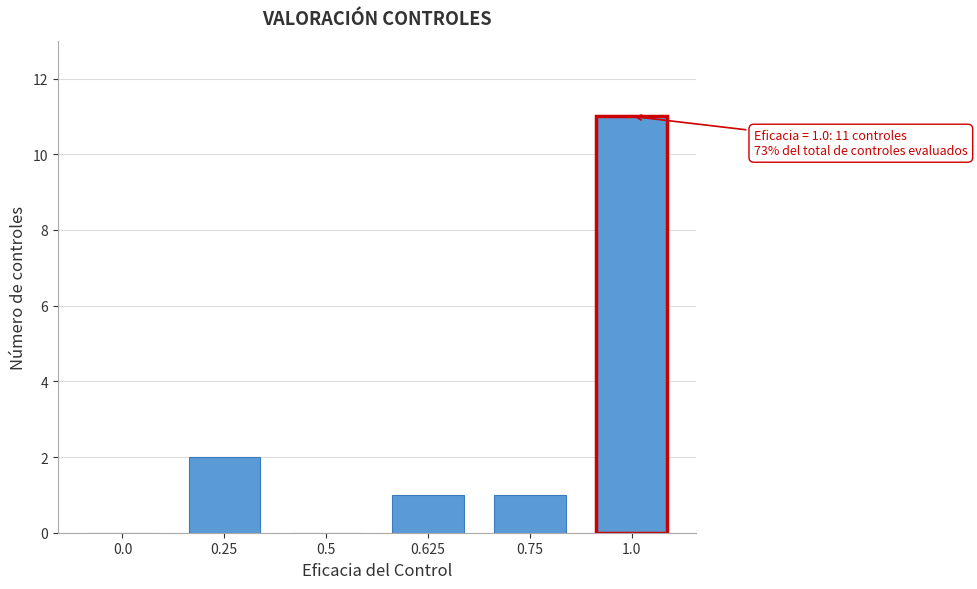

Reading right to left, transcribe all the data shown in this chart.

1.0=11	0.75=1	0.625=1	0.5=0	0.25=2	0.0=0